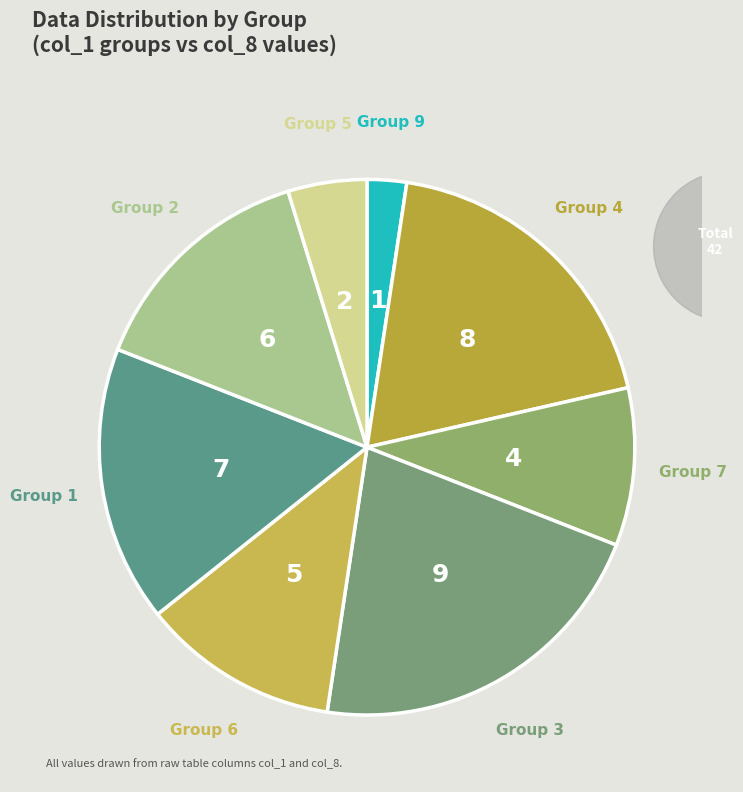

Combined, do Group 5 and Group 1 account for over 50%?

No